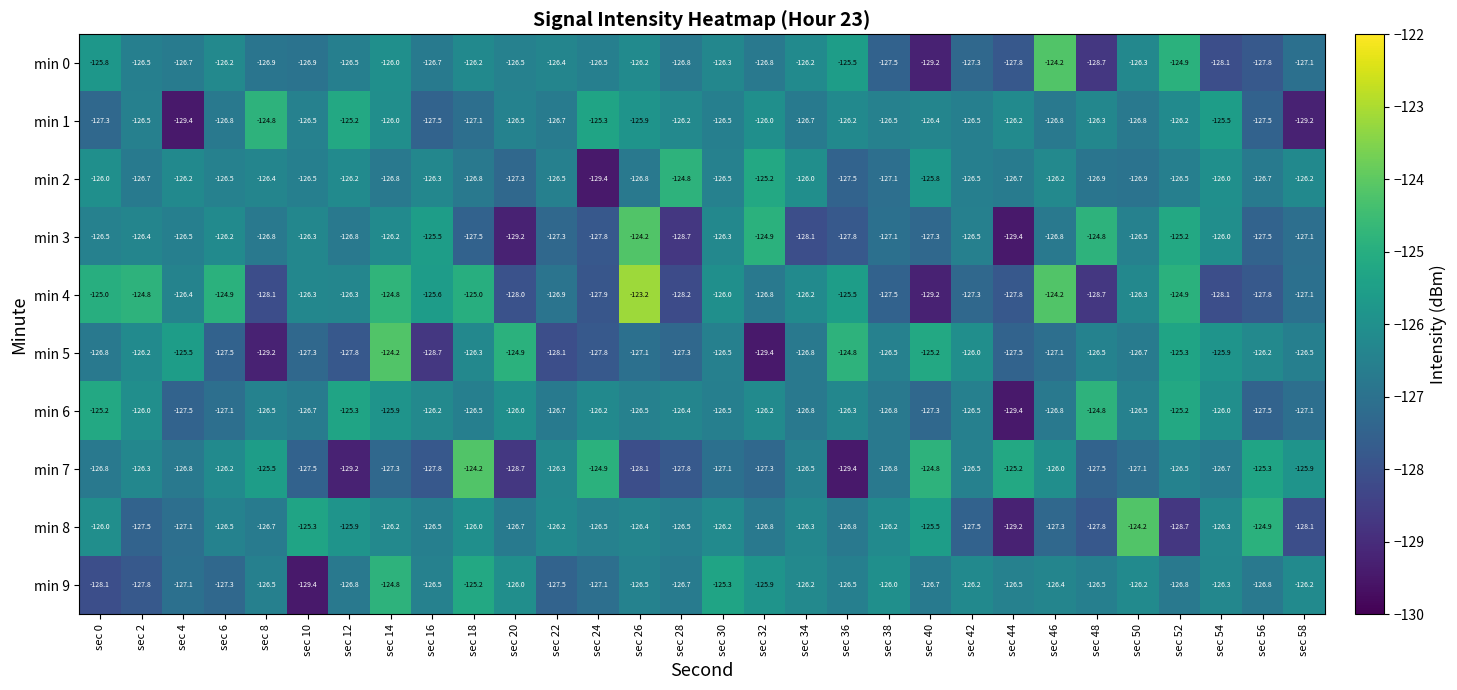

What is the sum of all min 7 values?

-3802.0